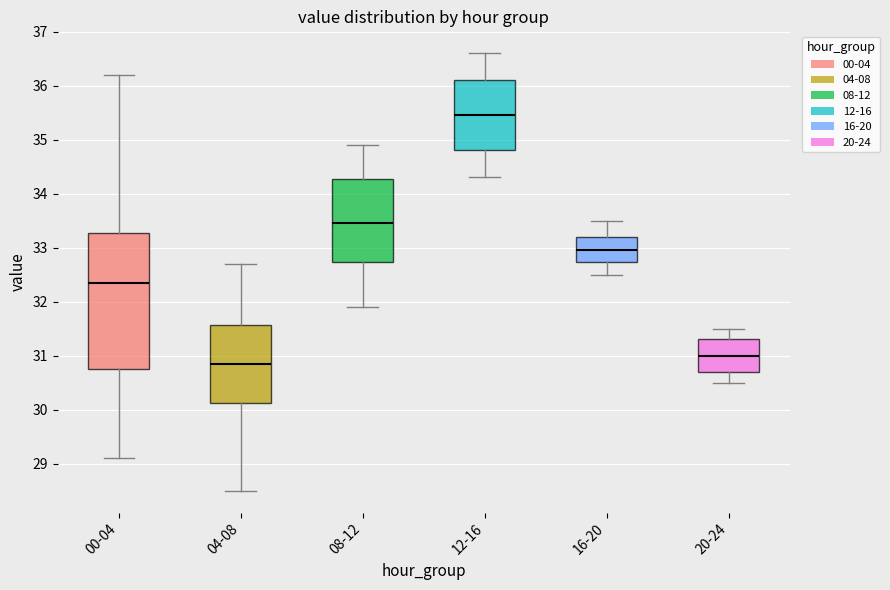

Which box is the tallest, from its lower edge to its upper edge?

00-04